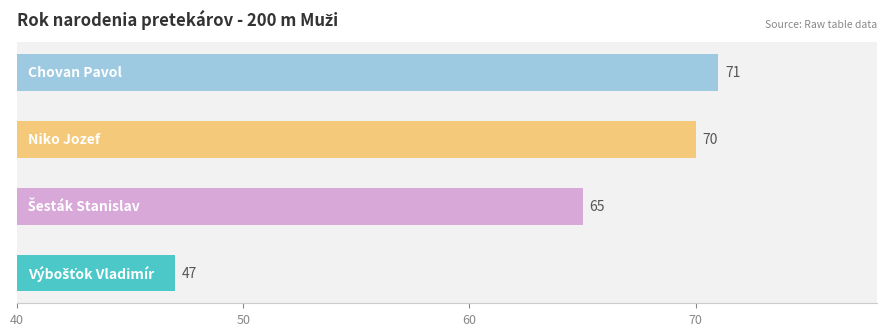

Are the bars grouped side by side (vs. stacked)?

No